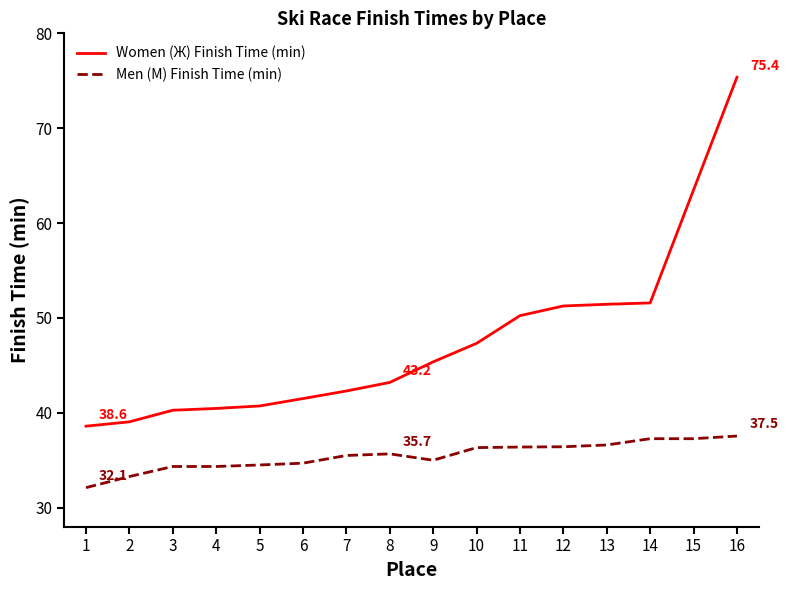

Where does the Women (Ж) Finish Time (min) series first go above 45?

9